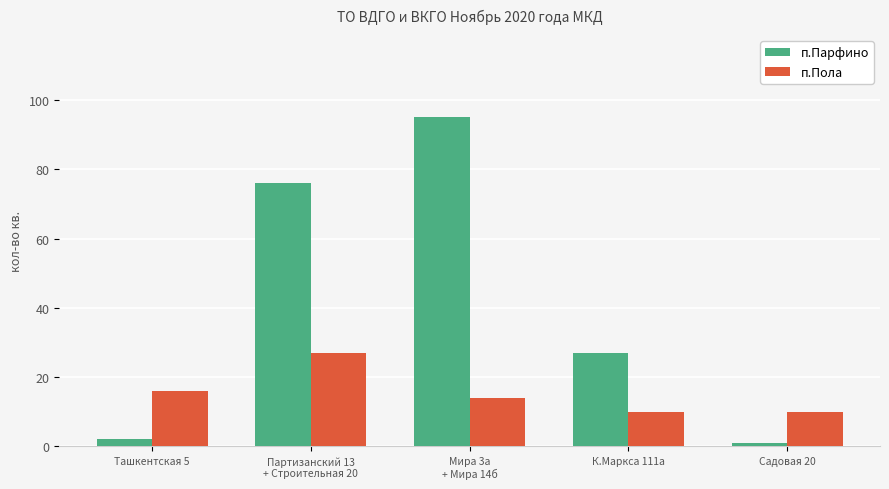

How many distinct data groups are displayed?

2